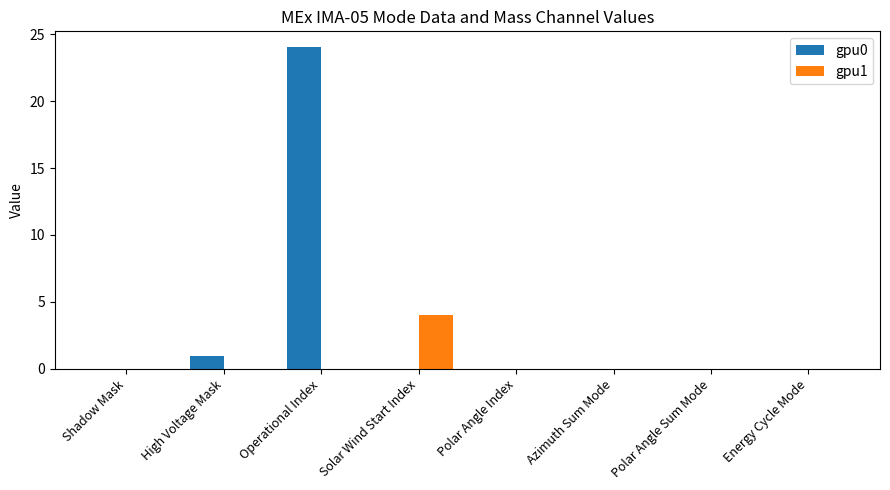

Reading right to left, what are all the values shown in this chart?

gpu0: 0	0	0	0	0	24	1	0
gpu1: 0	0	0	0	4	0	0	0